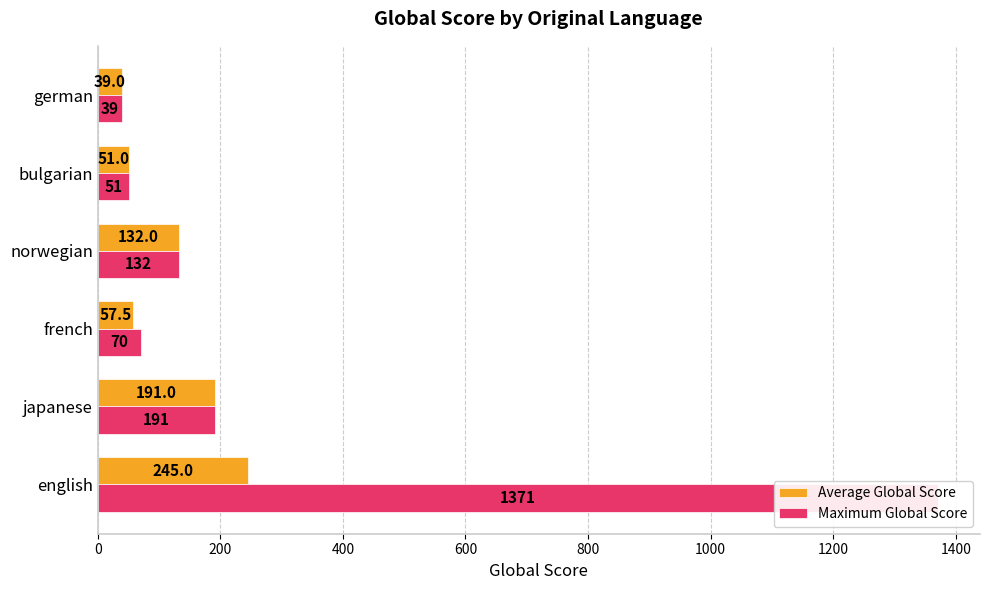

Which series has the largest total across all categories?

Maximum Global Score